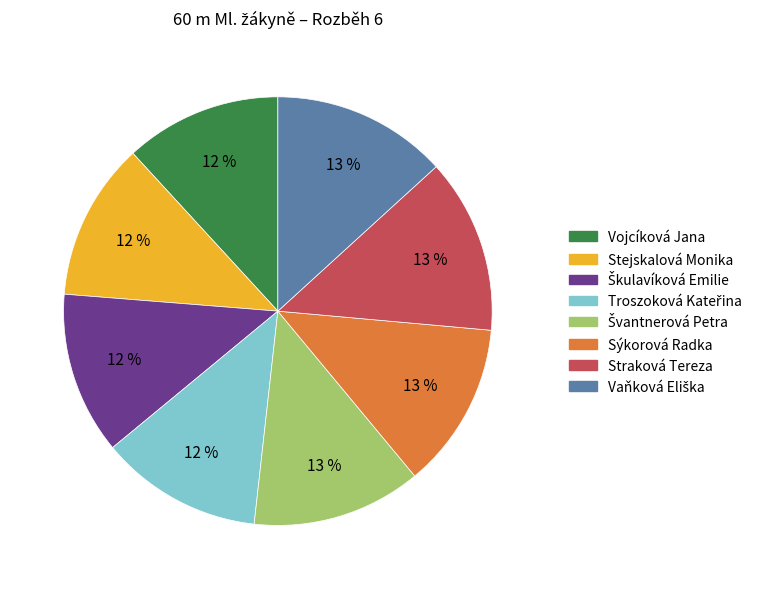

Count the number of slices in the pie.

8